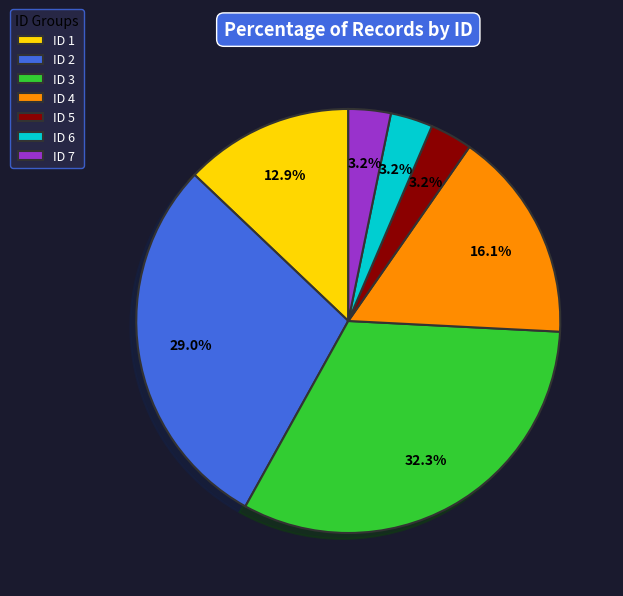

The ID 4 slice represents 4% of the pie. True or false?

False